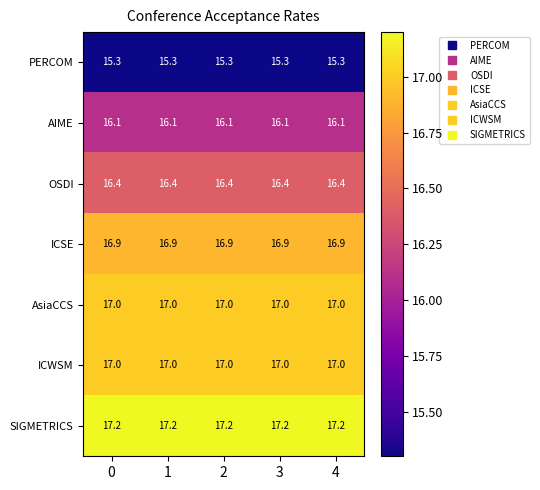

Is it true that ICSE equals 16.9 at 2?

True